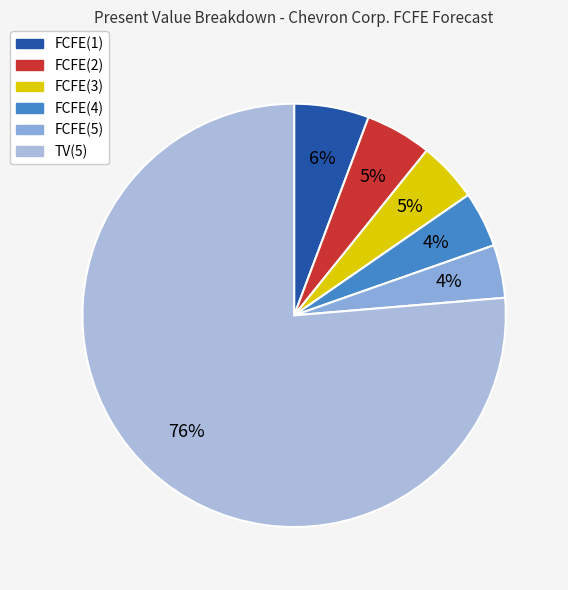

What is the majority slice?

TV(5)